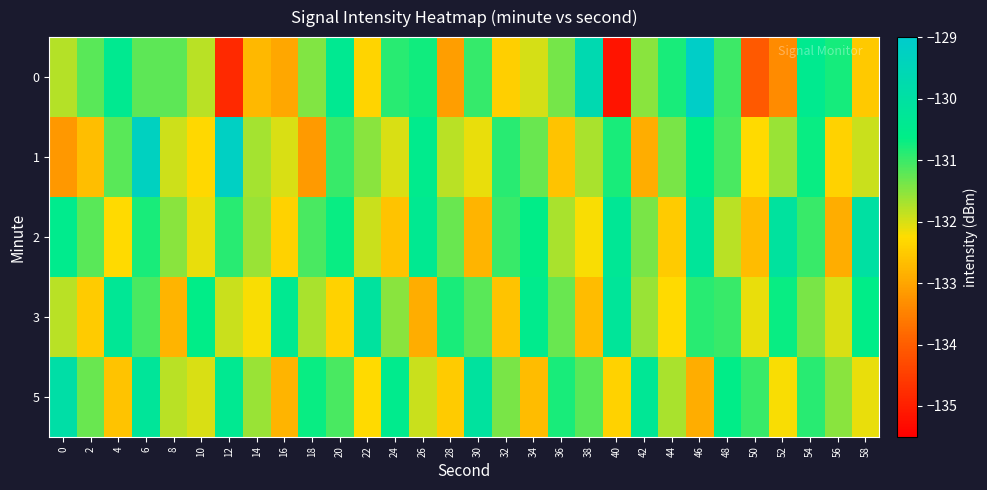

Reading left to right, list all the values displayed in this chart.

0: 0=-131.8	2=-131.2	4=-130.4	6=-131.2	8=-131.2	10=-131.8	12=-134.8	14=-132.7	16=-133.0	18=-131.5	20=-130.4	22=-132.4	24=-130.9	26=-130.8	28=-133.1	30=-131.0	32=-132.4	34=-132.0	36=-131.4	38=-129.7	40=-135.2	42=-131.5	44=-130.8	46=-129.1	48=-131.0	50=-134.1	52=-133.3	54=-130.5	56=-130.8	58=-132.5
1: 0=-133.2	2=-132.7	4=-131.2	6=-129.3	8=-131.9	10=-132.3	12=-129.2	14=-131.7	16=-132.0	18=-133.1	20=-131.0	22=-131.5	24=-132.0	26=-130.5	28=-131.8	30=-132.1	32=-130.9	34=-131.3	36=-132.6	38=-131.7	40=-130.8	42=-132.9	44=-131.4	46=-130.6	48=-131.1	50=-132.3	52=-131.6	54=-130.7	56=-132.4	58=-131.9
2: 0=-130.5	2=-131.2	4=-132.3	6=-130.8	8=-131.5	10=-132.1	12=-130.9	14=-131.6	16=-132.4	18=-131.1	20=-130.7	22=-131.9	24=-132.6	26=-130.4	28=-131.3	30=-132.8	32=-131.0	34=-130.6	36=-131.7	38=-132.2	40=-130.3	42=-131.4	44=-132.5	46=-130.2	48=-131.8	50=-132.7	52=-130.1	54=-131.0	56=-132.9	58=-130.0
3: 0=-131.8	2=-132.5	4=-130.3	6=-131.1	8=-132.8	10=-130.6	12=-131.9	14=-132.2	16=-130.4	18=-131.7	20=-132.4	22=-130.1	24=-131.5	26=-132.9	28=-130.8	30=-131.2	32=-132.6	34=-130.5	36=-131.3	38=-132.7	40=-130.2	42=-131.6	44=-132.3	46=-130.9	48=-131.0	50=-132.1	52=-130.7	54=-131.4	56=-132.0	58=-130.6
5: 0=-129.9	2=-131.3	4=-132.6	6=-130.2	8=-131.8	10=-132.0	12=-130.4	14=-131.6	16=-132.8	18=-130.7	20=-131.1	22=-132.3	24=-130.5	26=-131.9	28=-132.5	30=-130.1	32=-131.4	34=-132.7	36=-130.8	38=-131.2	40=-132.4	42=-130.3	44=-131.7	46=-132.9	48=-130.6	50=-131.0	52=-132.2	54=-130.9	56=-131.5	58=-132.1